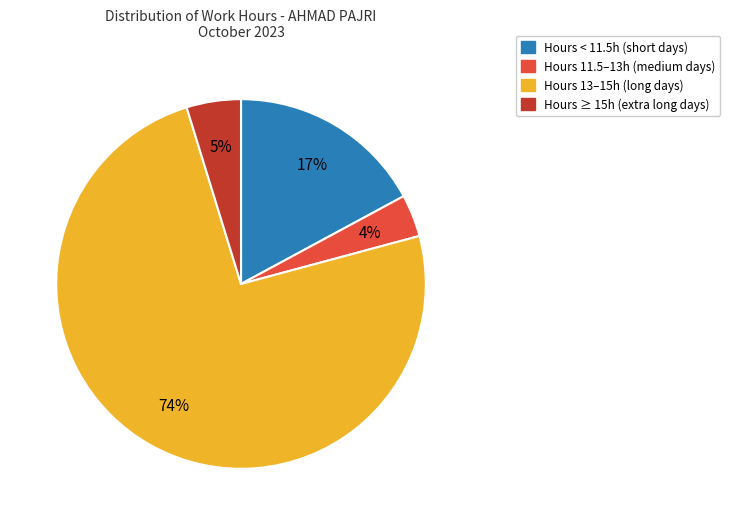

To the nearest percent, what is the average slice percentage?

25%